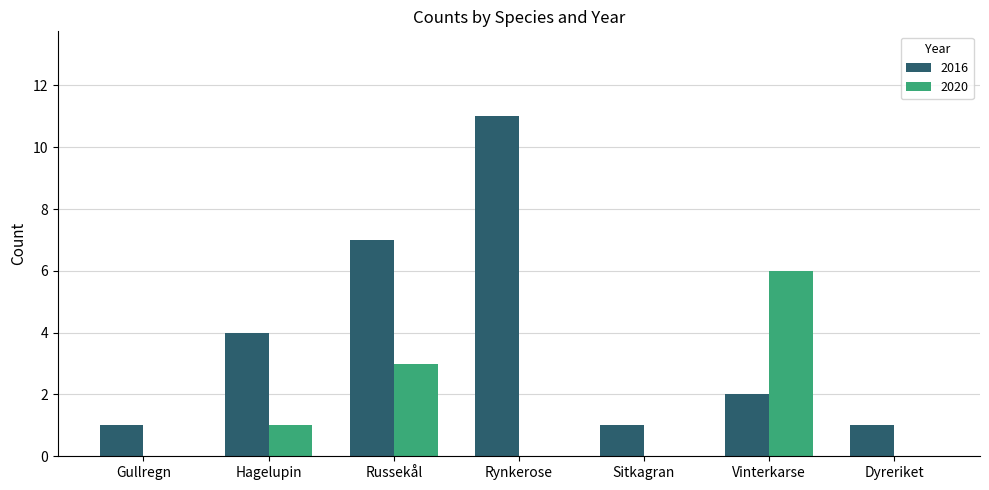

What is the sum of all 2020 values?

10